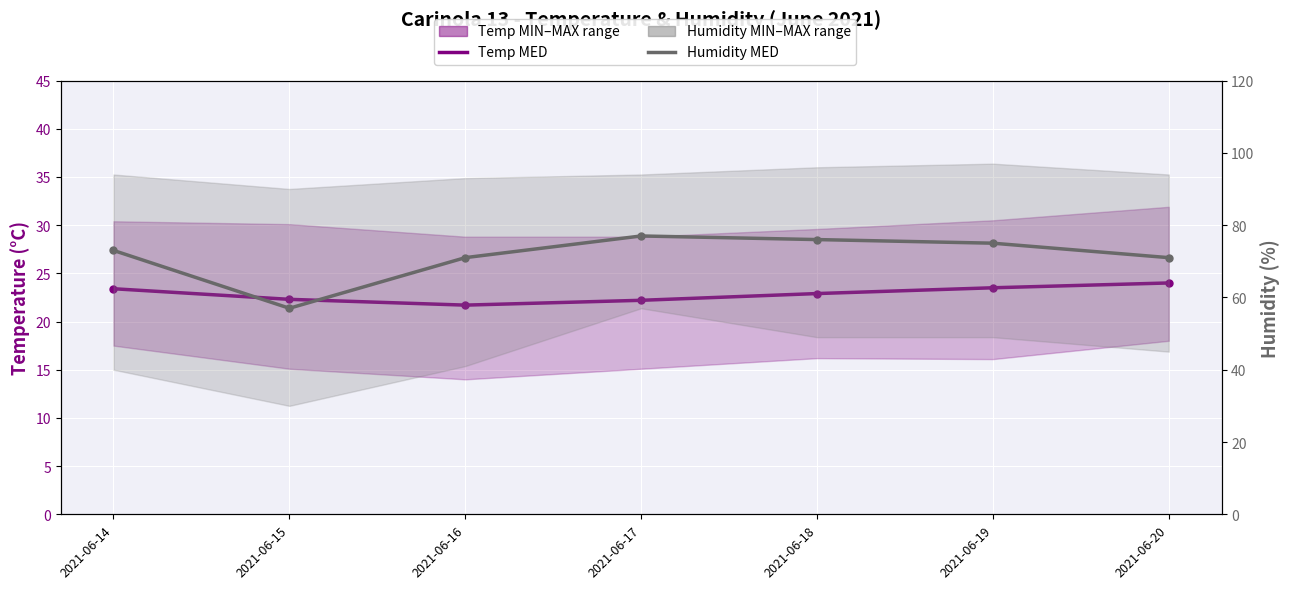

What is the difference between the second highest and second lowest values in the Temp MED series?

1.3